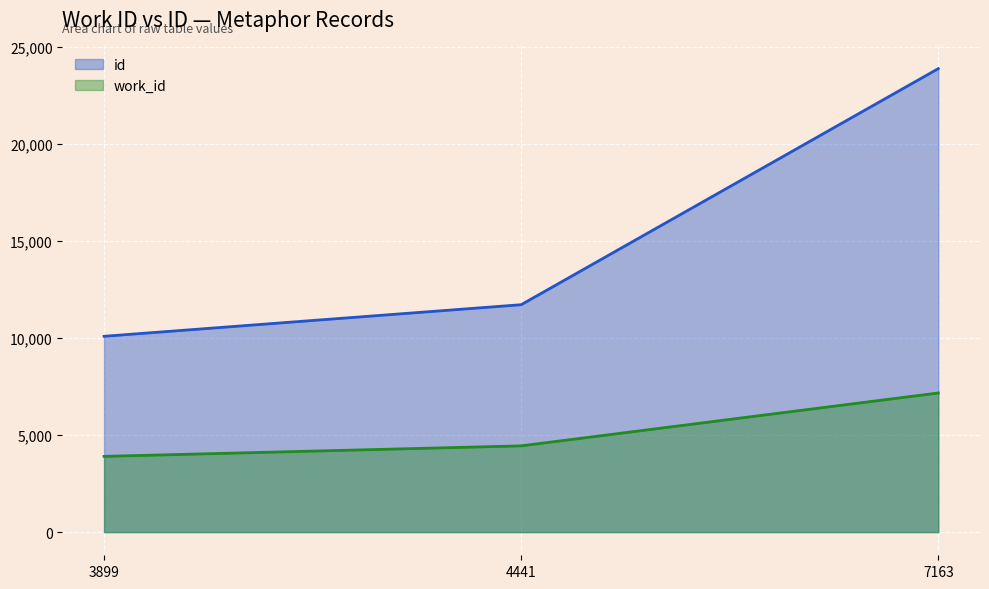

What are all the series names shown in the legend?

id, work_id